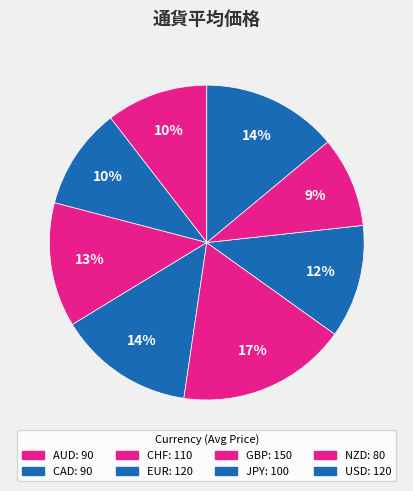

What portion of the pie excludes EUR?

86.0%